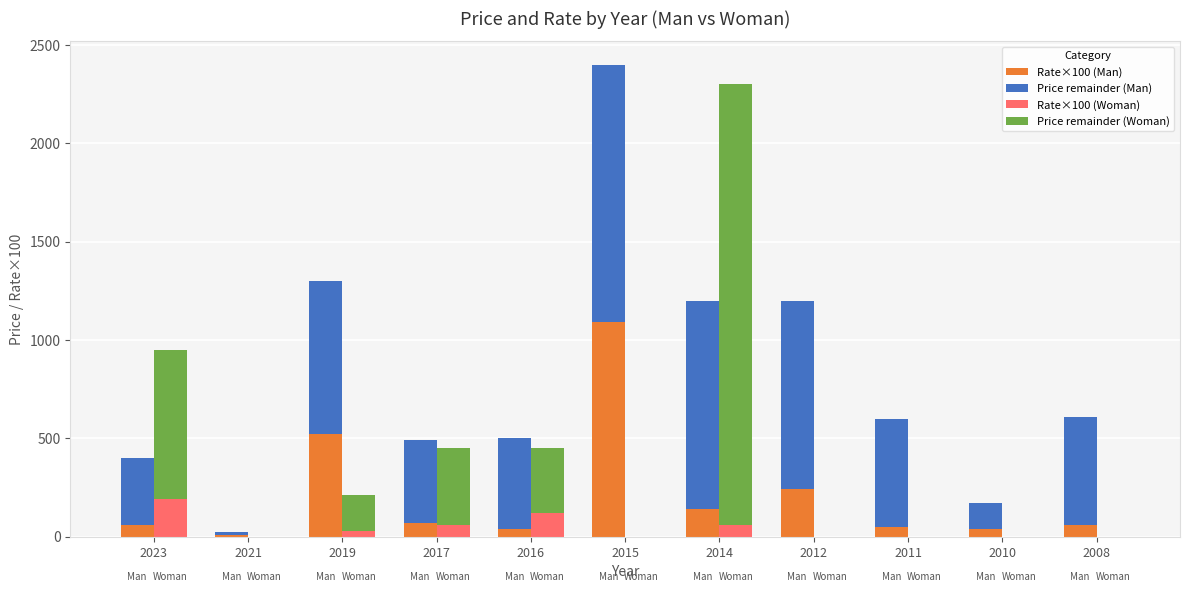

What is the difference between the Price remainder (Man) values at 2015 and 2021?

1295